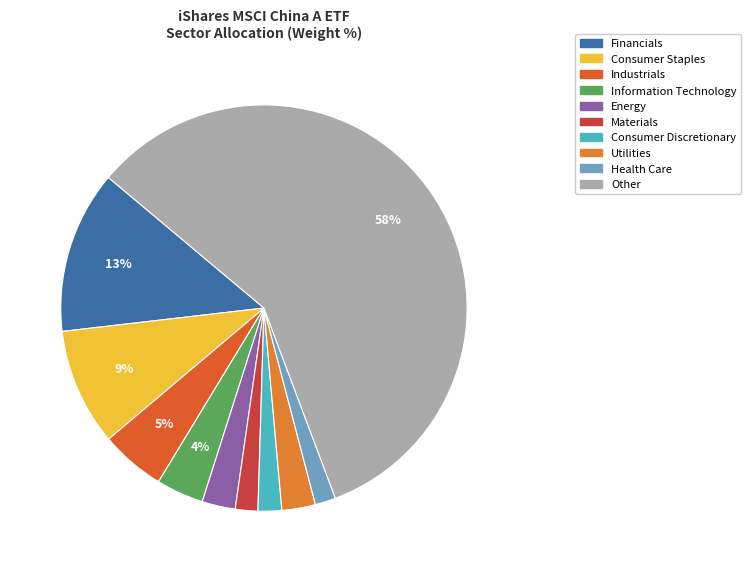

How many slices are in this pie chart?

10